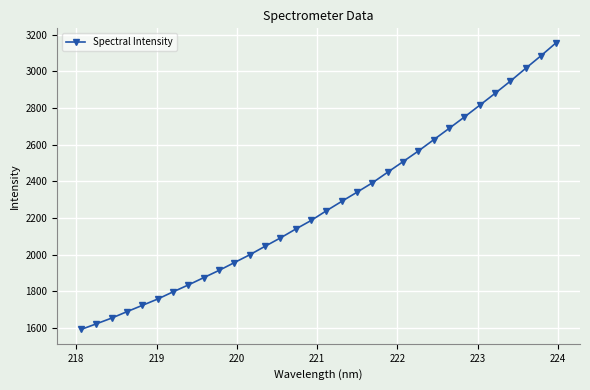

Count the number of categories in the chart.

32